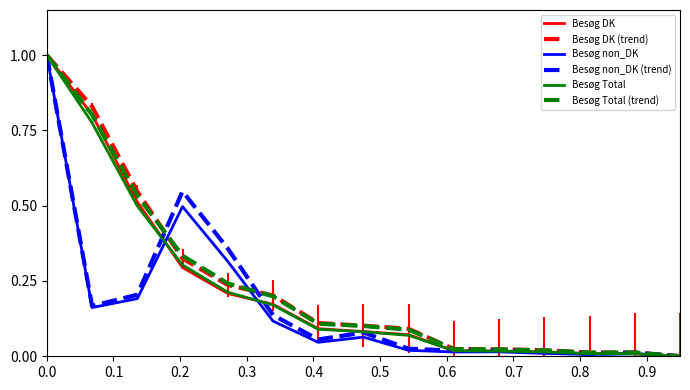

What is the maximum value for Besøg non_DK?

1.0